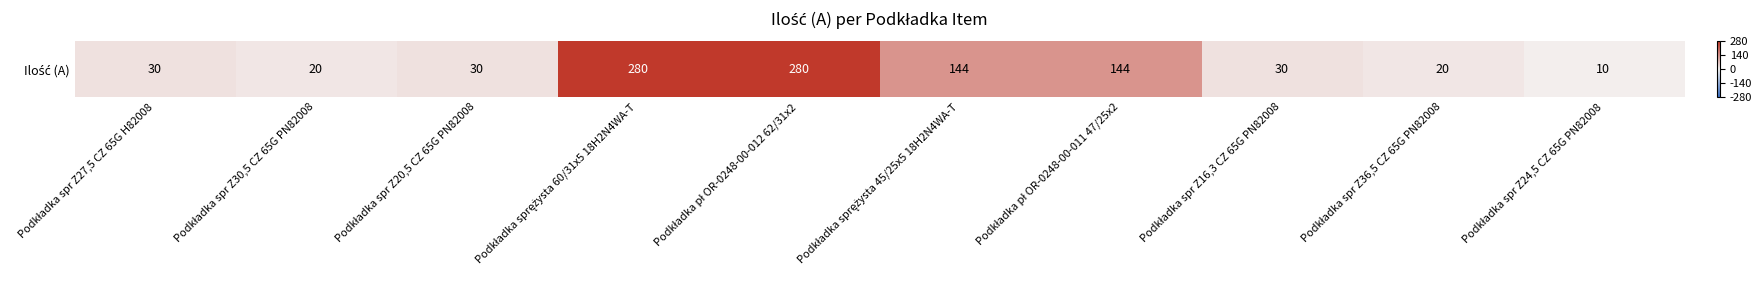

List the labels in order of value, smallest first.

Podkładka spr Z24,5 CZ 65G PN82008, Podkładka spr Z30,5 CZ 65G PN82008, Podkładka spr Z36,5 CZ 65G PN82008, Podkładka spr Z27,5 CZ 65G H82008, Podkładka spr Z20,5 CZ 65G PN82008, Podkładka spr Z16,3 CZ 65G PN82008, Podkładka sprężysta 45/25x5 18H2N4WA-T, Podkładka pł OR-0248-00-011 47/25x2, Podkładka sprężysta 60/31x5 18H2N4WA-T, Podkładka pł OR-0248-00-012 62/31x2